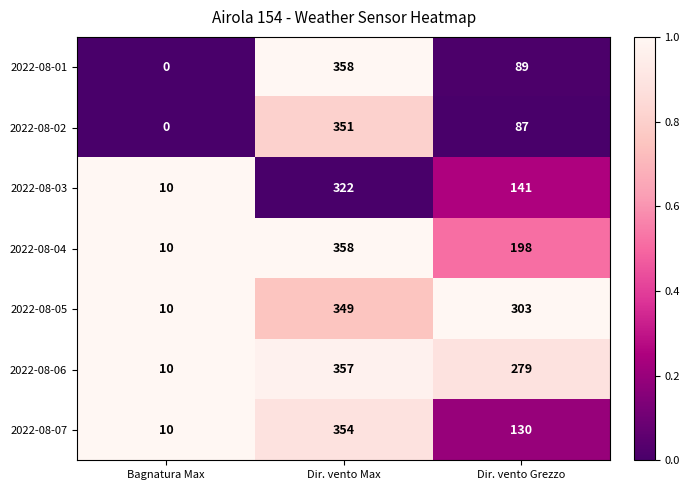

How many 2022-08-01 values are between 0 and 358?

3